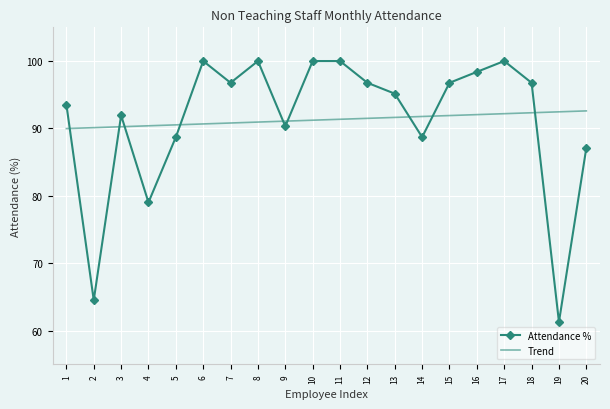

Which series has the widest spread of values?

Attendance %